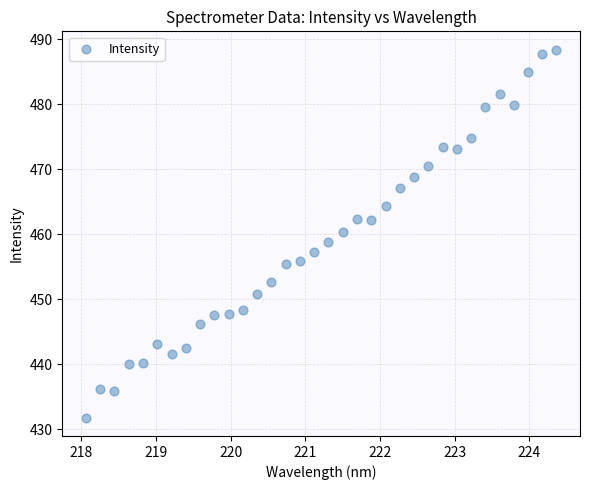

What is the range of X values (max minus min)?

6.3